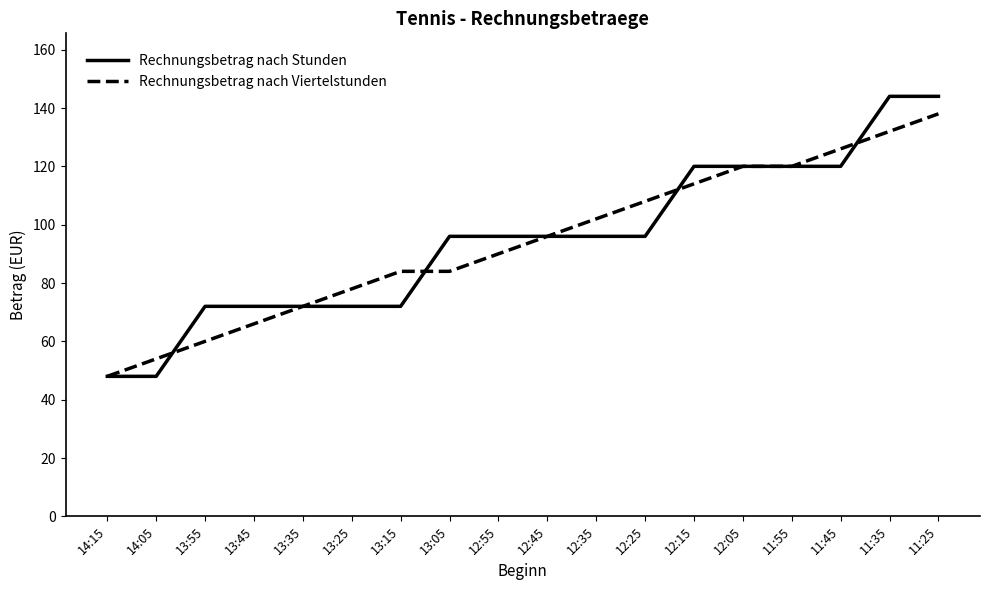

At which category is the sum across all series the highest?

11:25